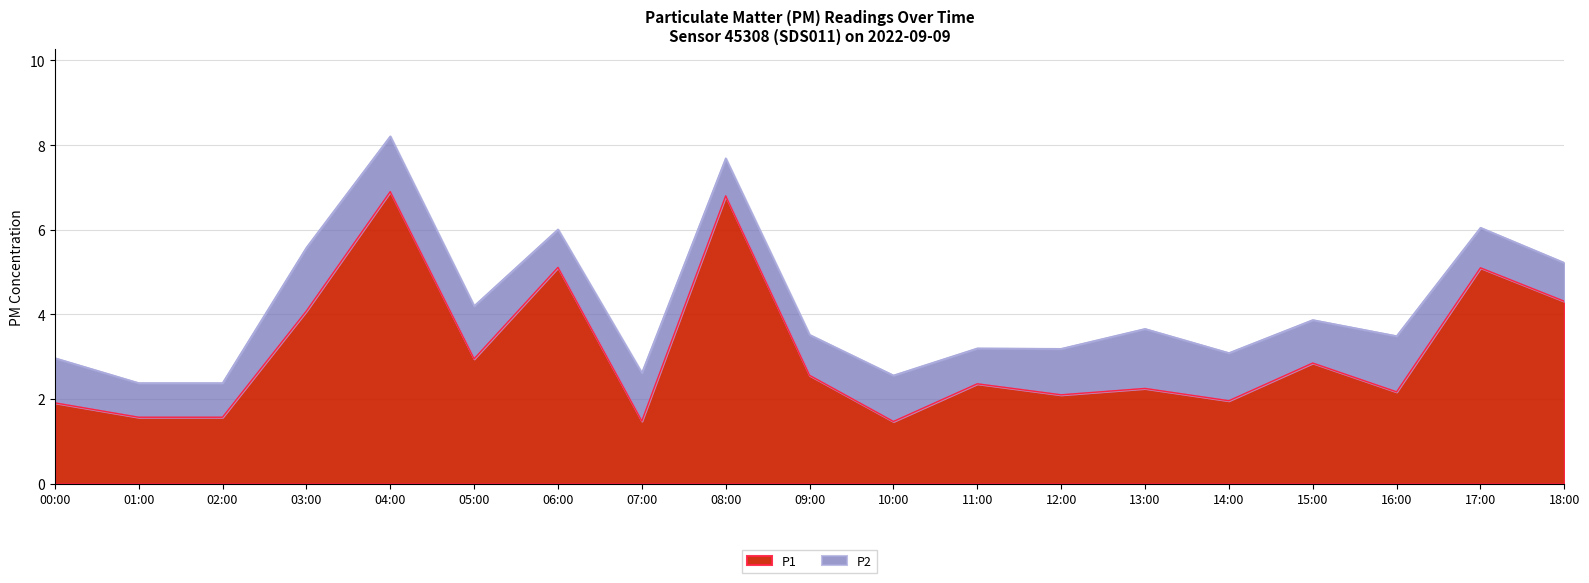

Approximately how many times larger is the value at 04:00 compared to 03:00?

1.7